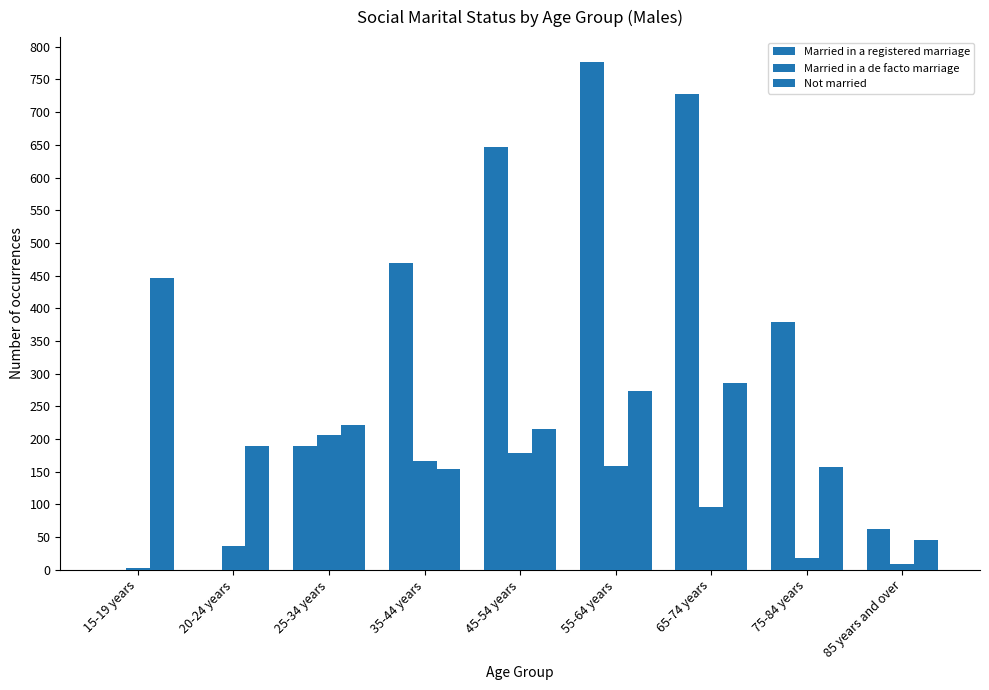

How many groups of bars are there?

9